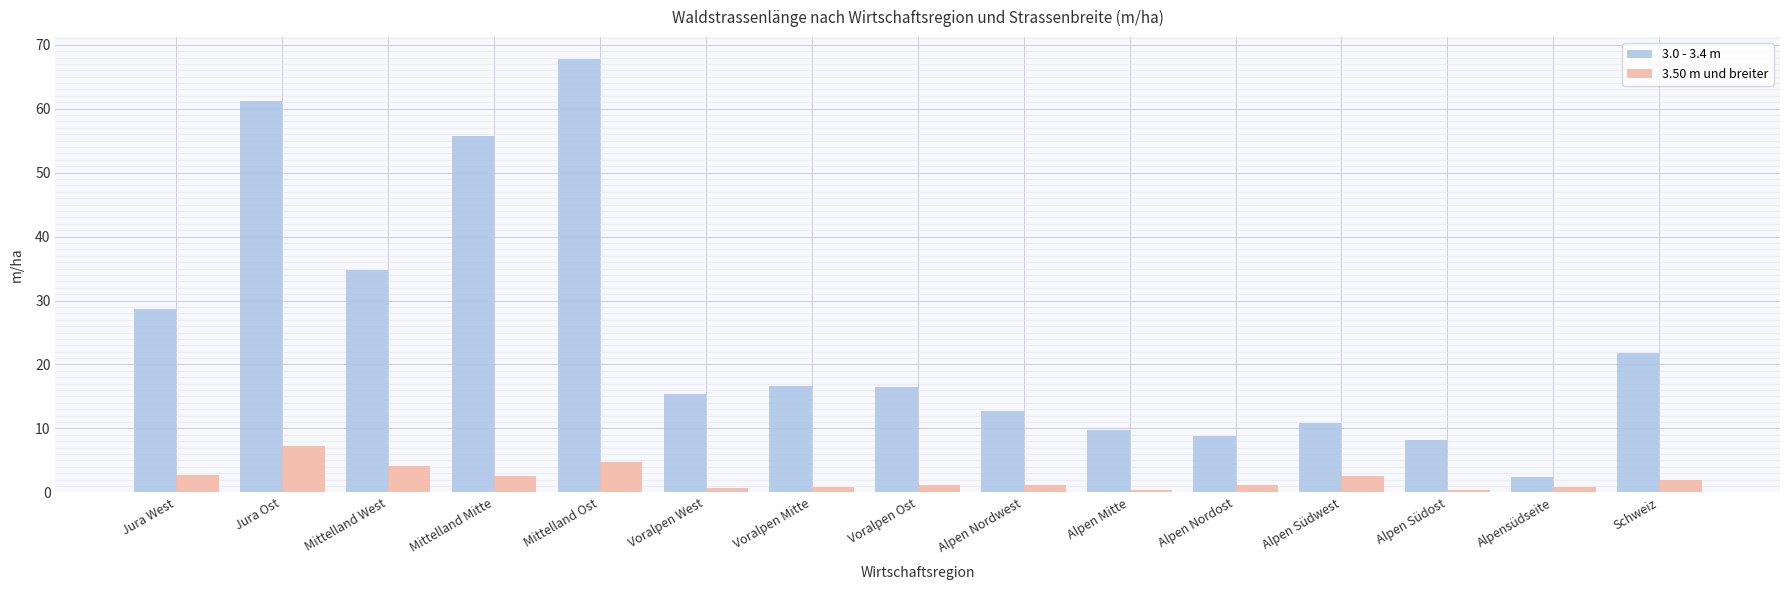

At how many categories does at least one series exceed 23?

5